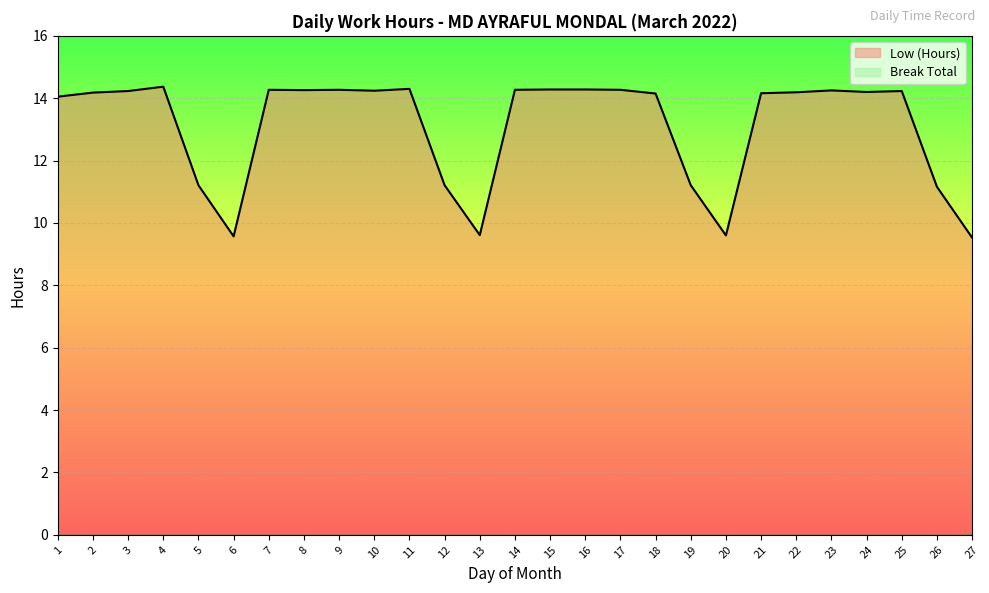

Approximately how many times larger is the value at 19 compared to 13?

1.2